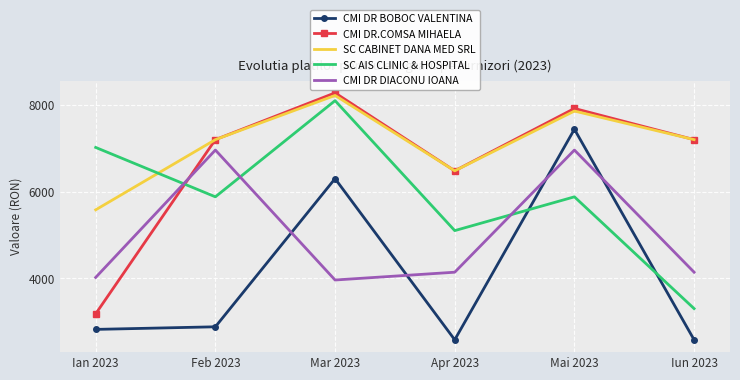

The CMI DR BOBOC VALENTINA series shows 2820 at Ian 2023. True or false?

True